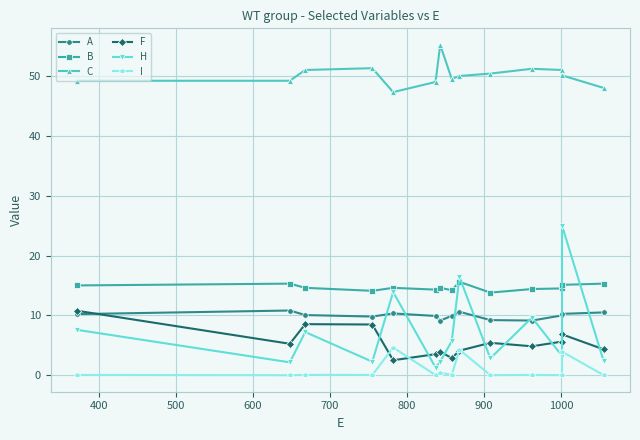

What is the difference between the second highest and second lowest values in the C series?

3.3